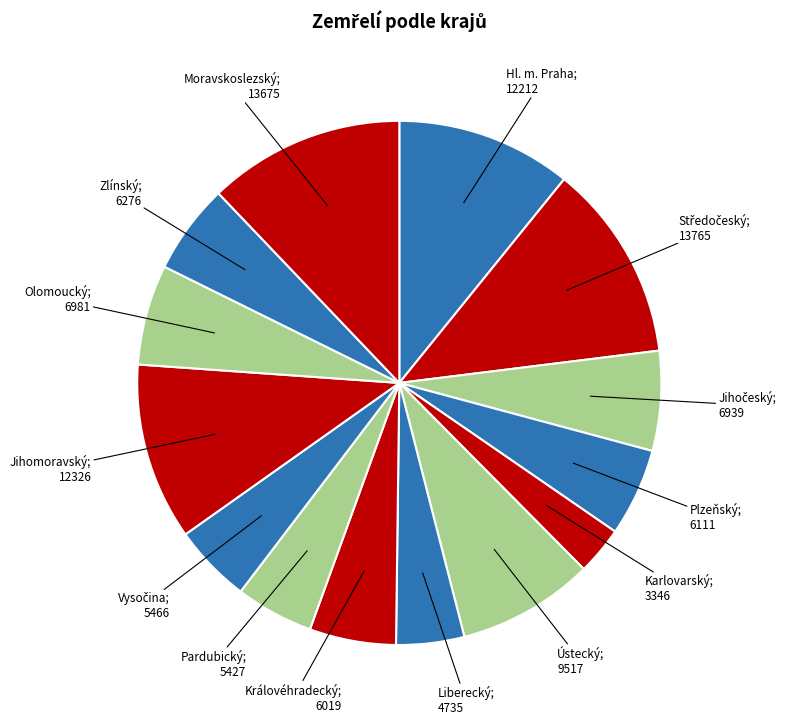

How many segments does this pie chart have?

14